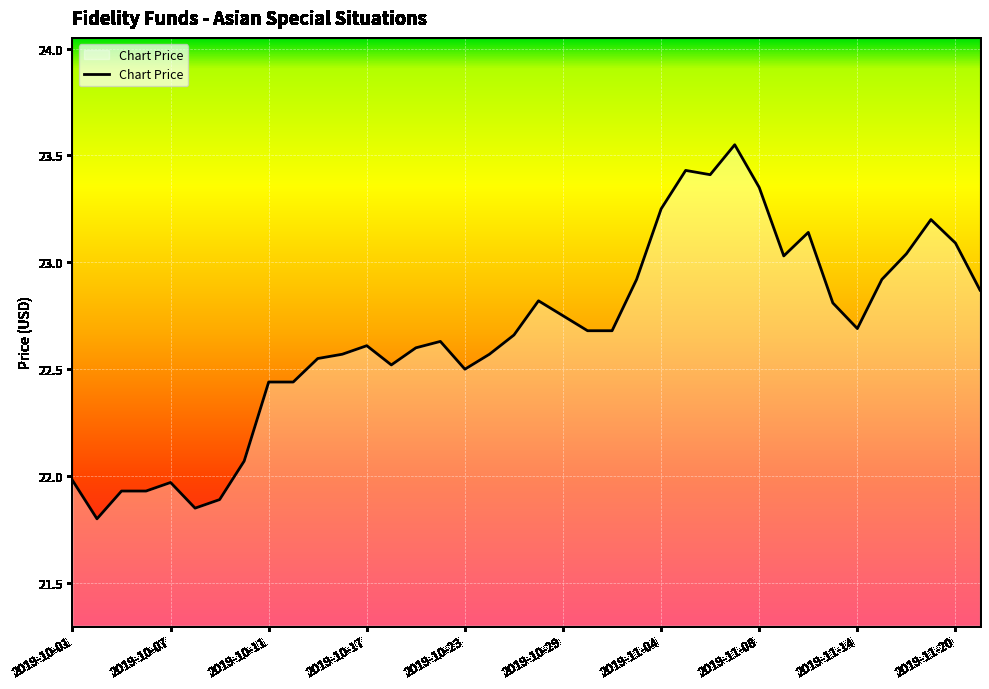

What is the smallest value displayed?

21.8